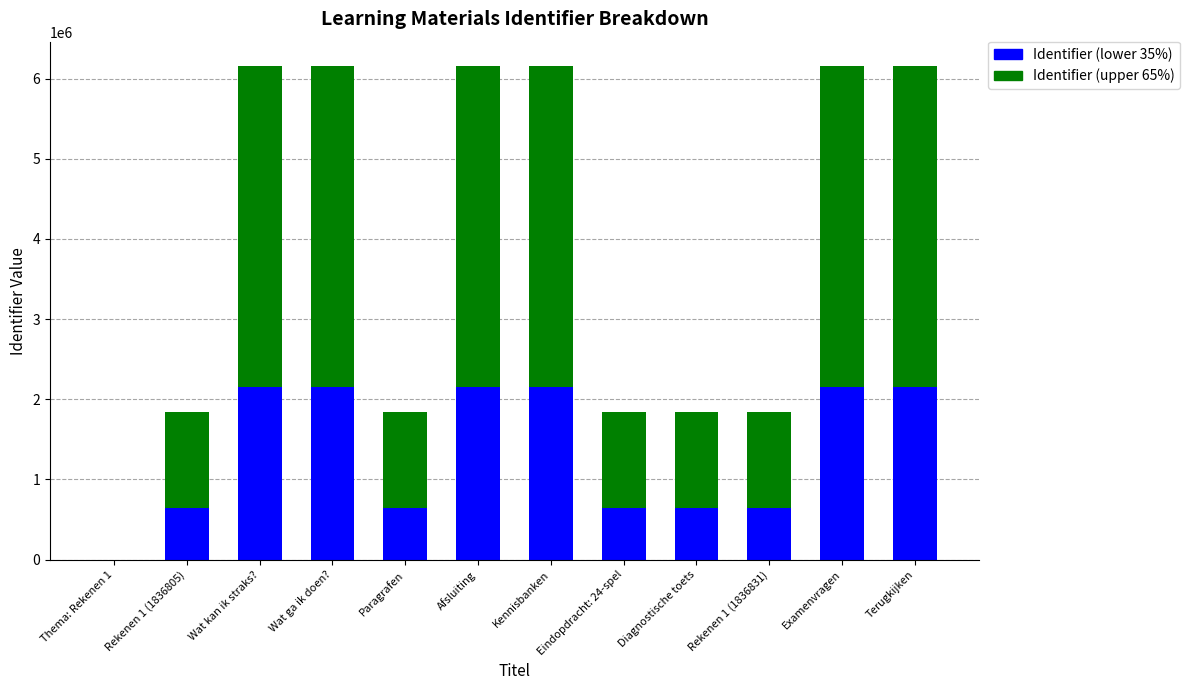

What are all the series names shown in the legend?

Identifier (lower 35%), Identifier (upper 65%)